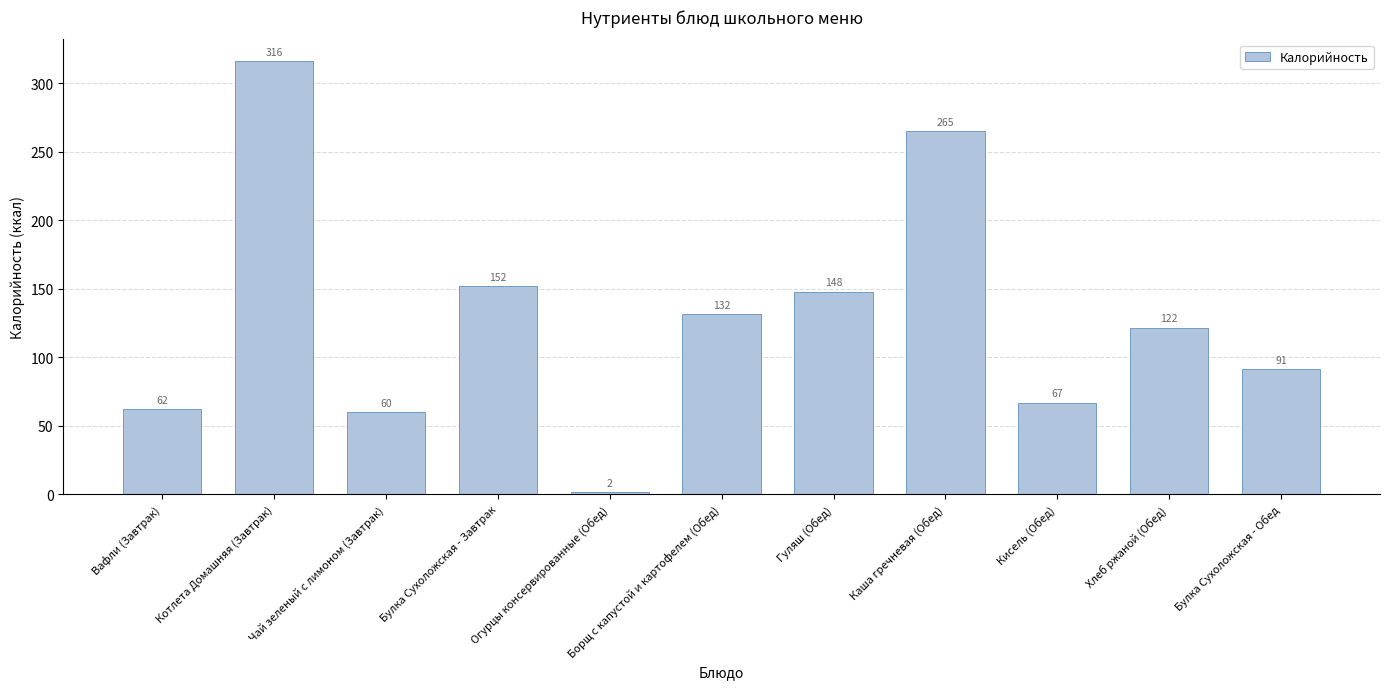

Rank the categories by value from highest to lowest.

Котлета Домашняя (Завтрак), Каша гречневая (Обед), Булка Сухоложская - Завтрак, Гуляш (Обед), Борщ с капустой и картофелем (Обед), Хлеб ржаной (Обед), Булка Сухоложская - Обед, Кисель (Обед), Вафли (Завтрак), Чай зеленый с лимоном (Завтрак), Огурцы консервированные (Обед)